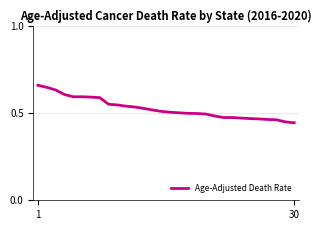

What is the difference between the maximum and minimum values?

0.2